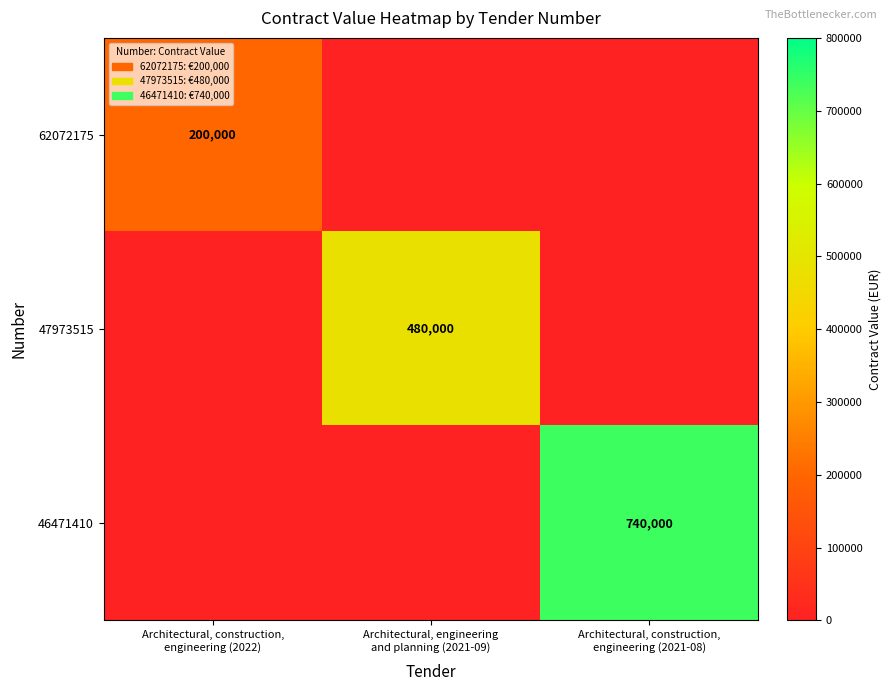

At which category does the chart reach its minimum across all series?

Architectural, engineering
and planning (2021-09)